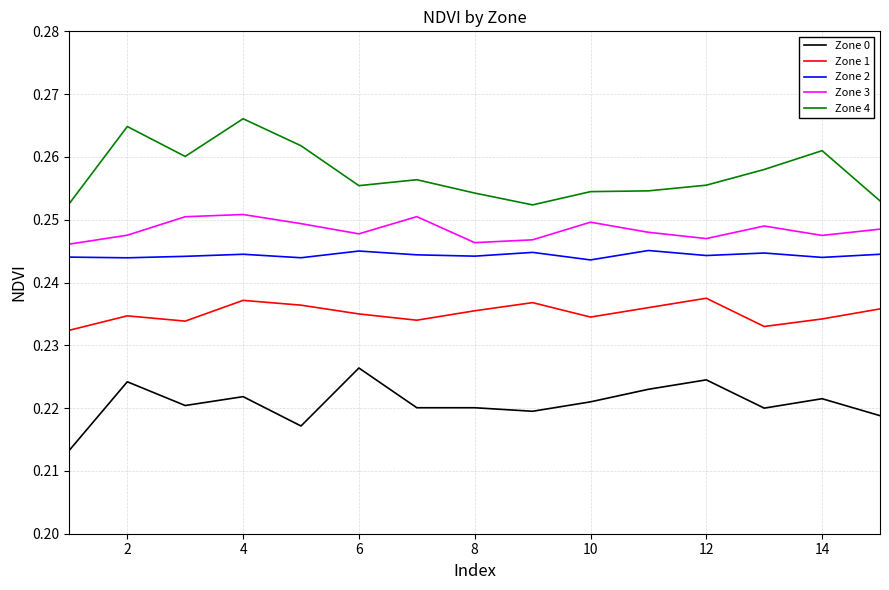

True or false: Zone 2 and Zone 3 intersect in this chart.

False